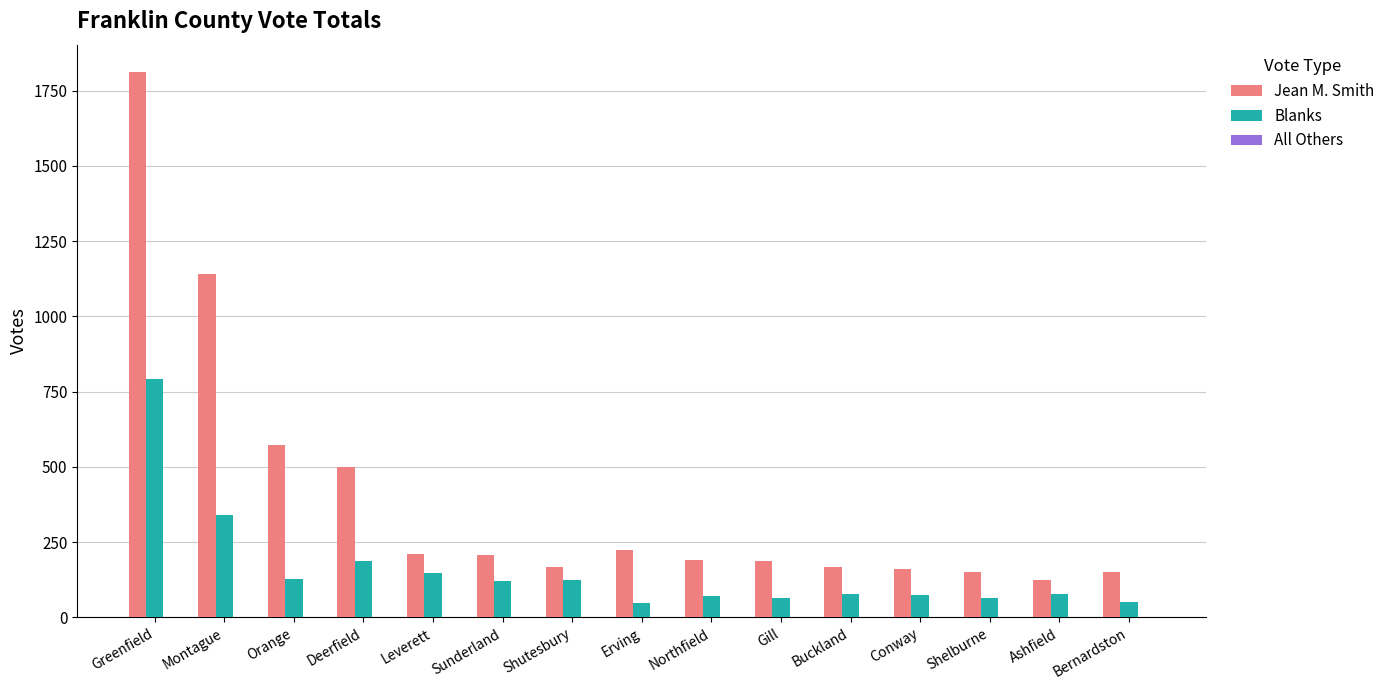

Between Deerfield and Gill, which series saw the biggest shift?

Jean M. Smith